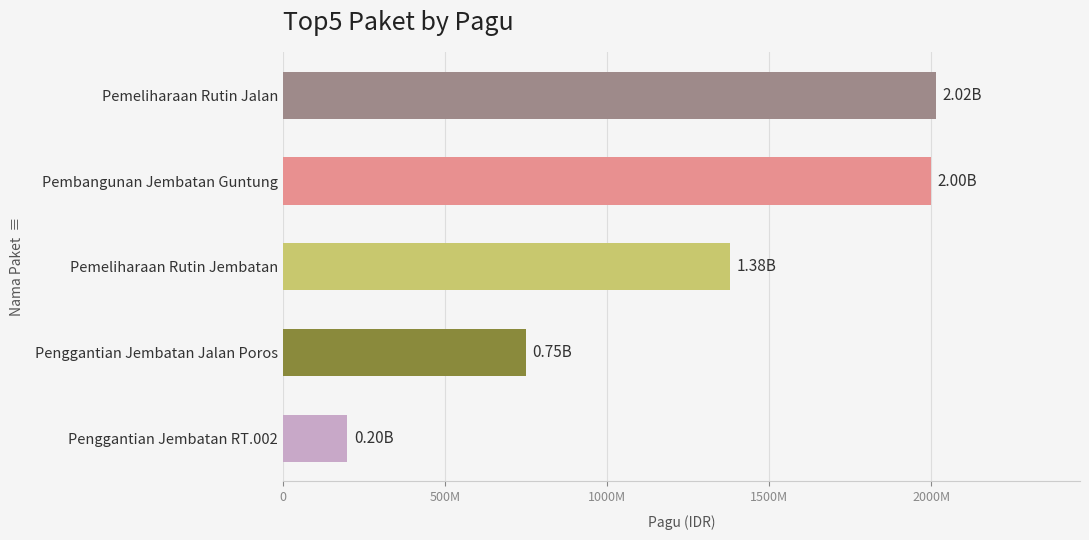

Are the bars horizontal?

Yes